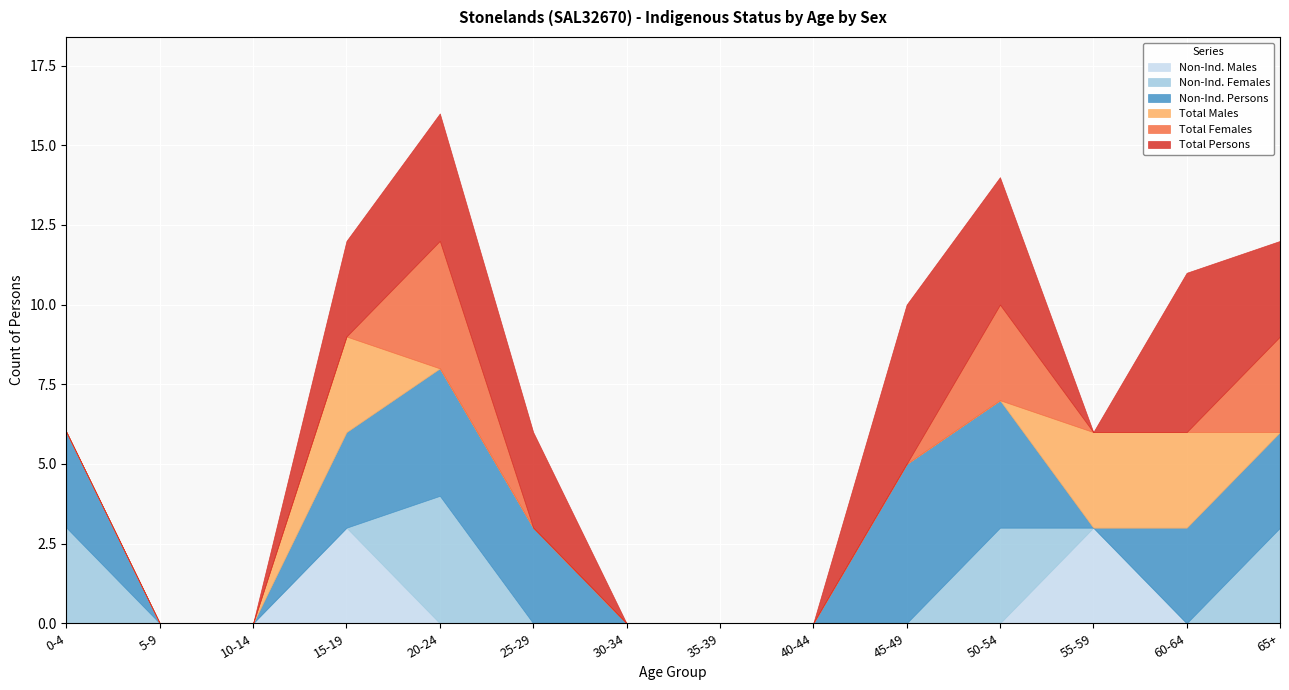

What is the difference between the second highest and minimum values in the Non-Ind. Females series?

3